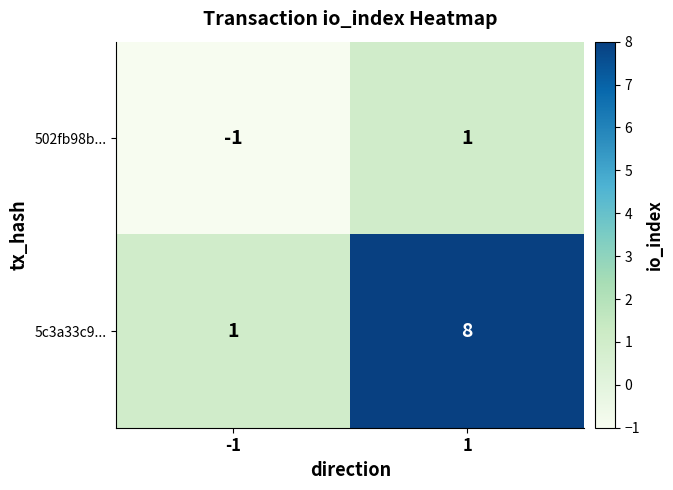

Is it true that 502fb98b... equals 0 at -1?

False